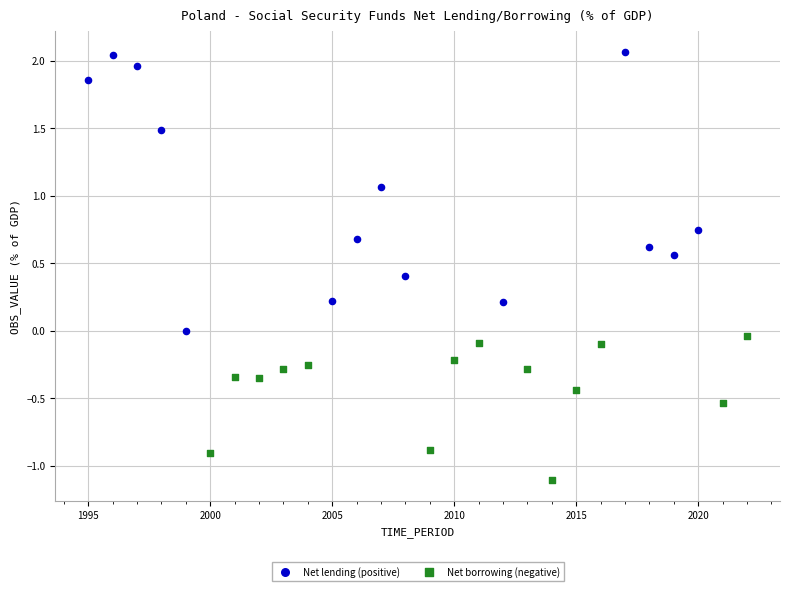

Which series reaches the maximum Y coordinate?

Net lending (positive)